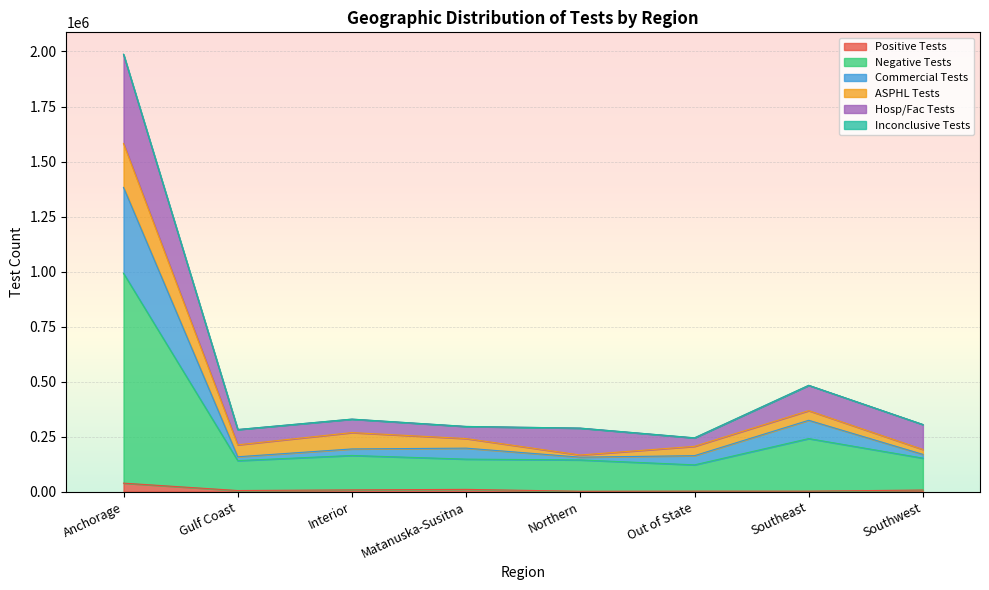

At which category is the sum across all series the highest?

Anchorage